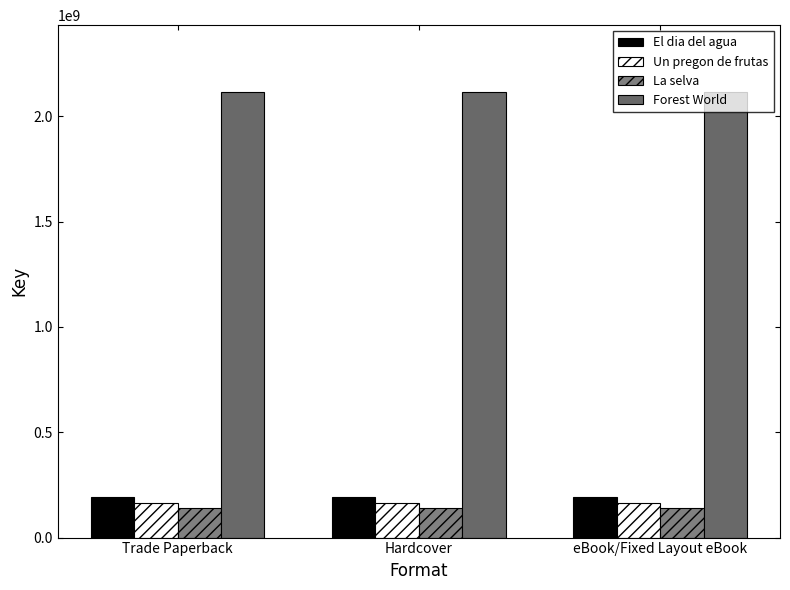

The value of El dia del agua at Trade Paperback is 193611145. True or false?

True